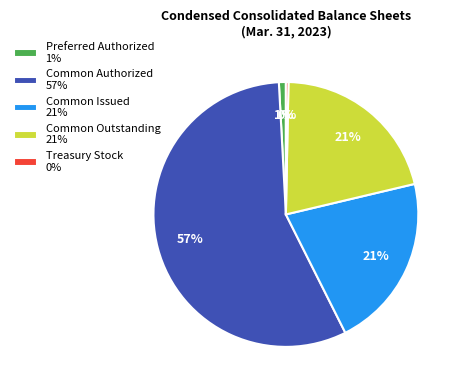

Which category has the biggest portion of the pie?

Common Authorized